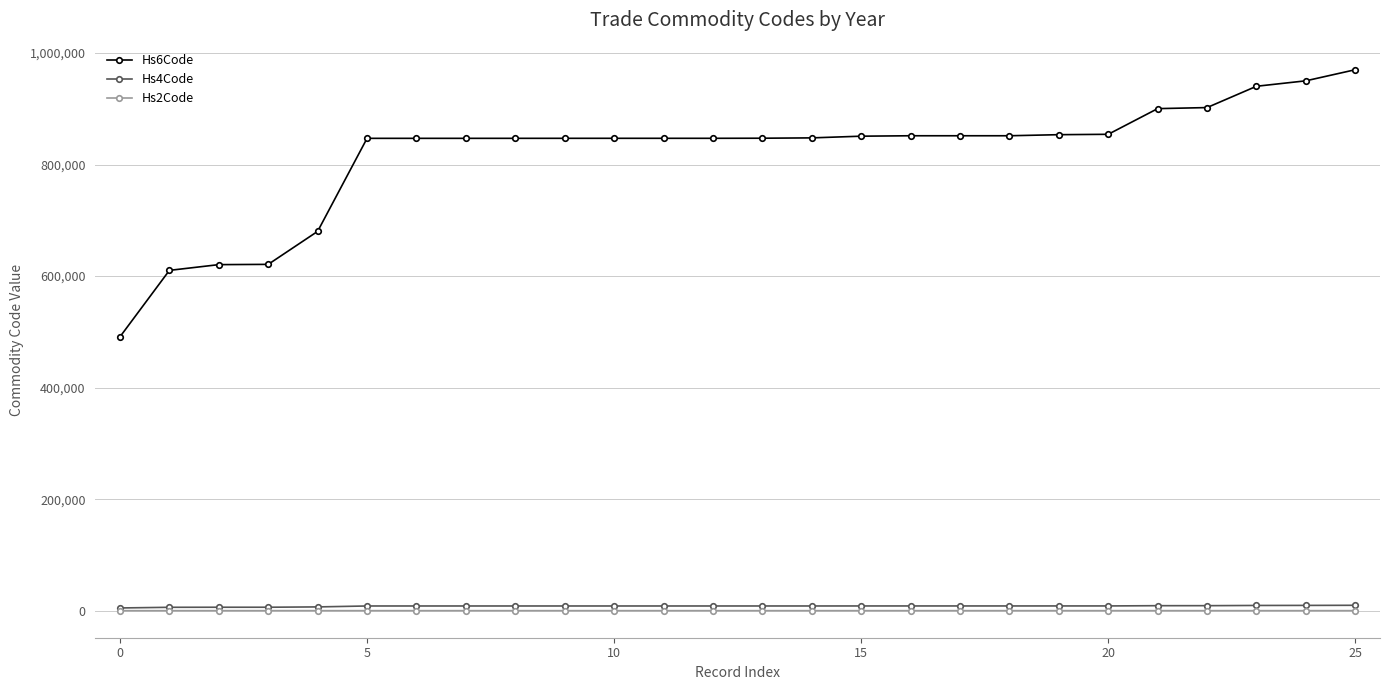

True or false: Hs2Code and Hs6Code intersect in this chart.

False